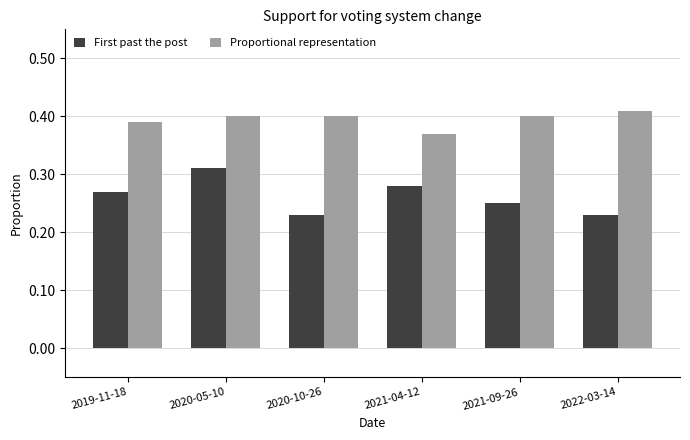

At which label is Proportional representation closest to 0?

2021-04-12